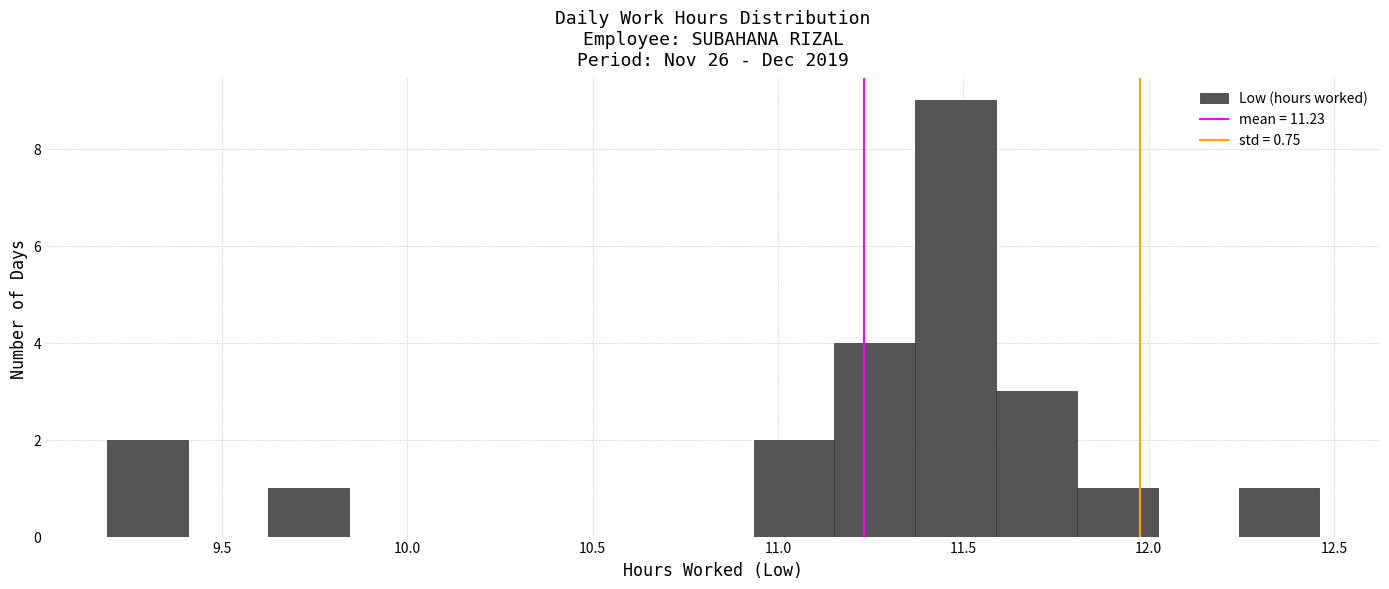

Which range on the x-axis has the tallest bar?

11.35 to 11.60